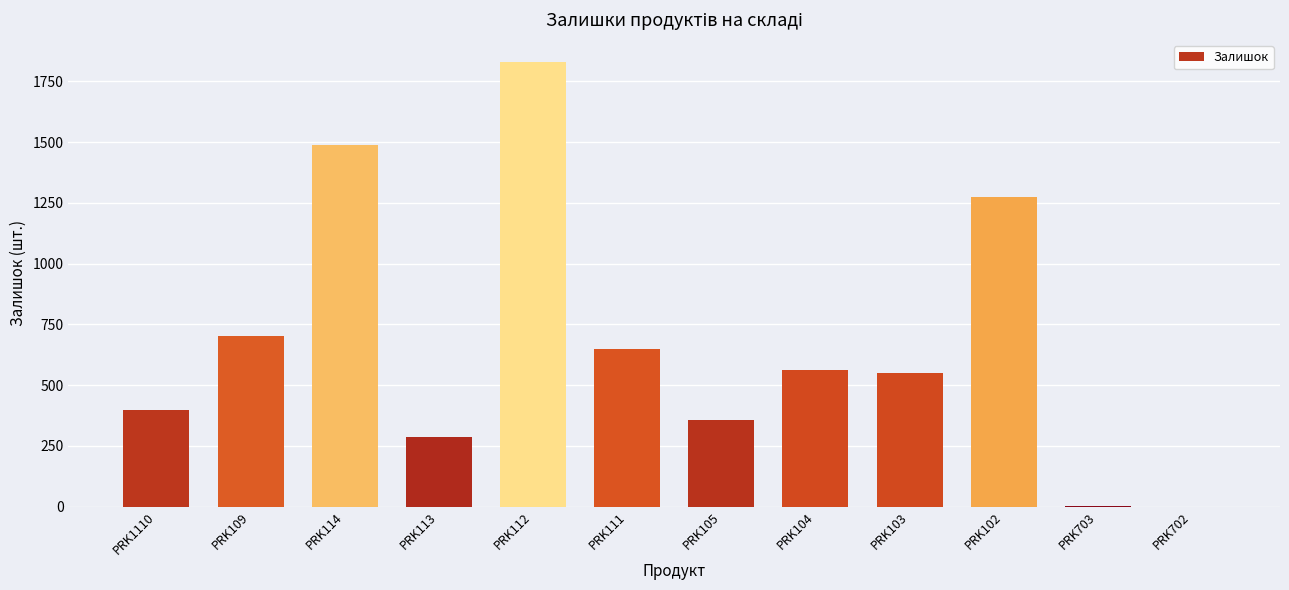

What is the change in value from PRK114 to PRK702?

-1487